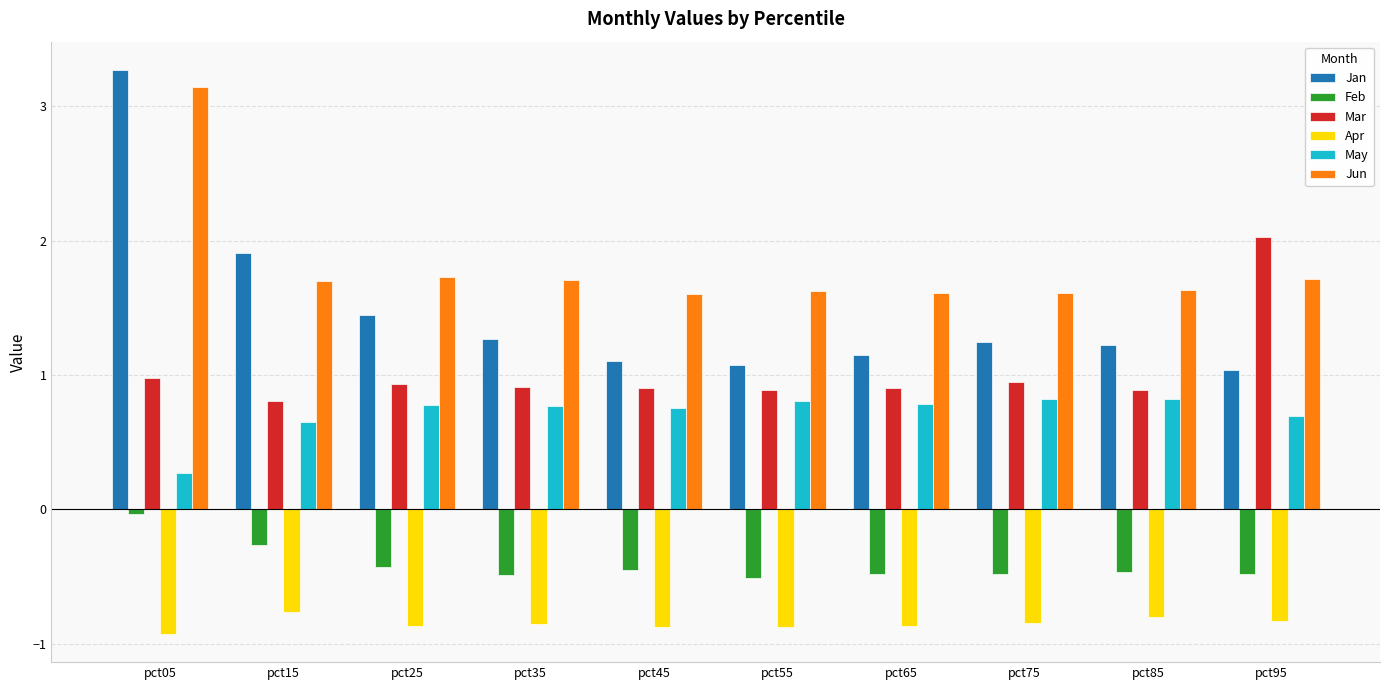

True or false: Apr has a value of -0.3 at pct65.

False